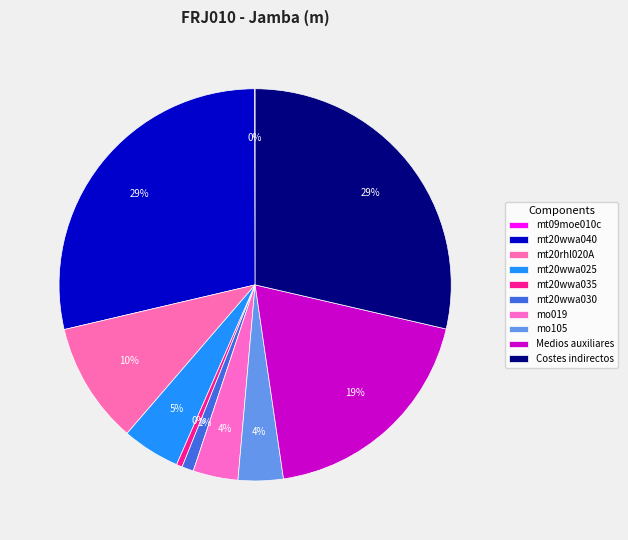

How many segments does this pie chart have?

10